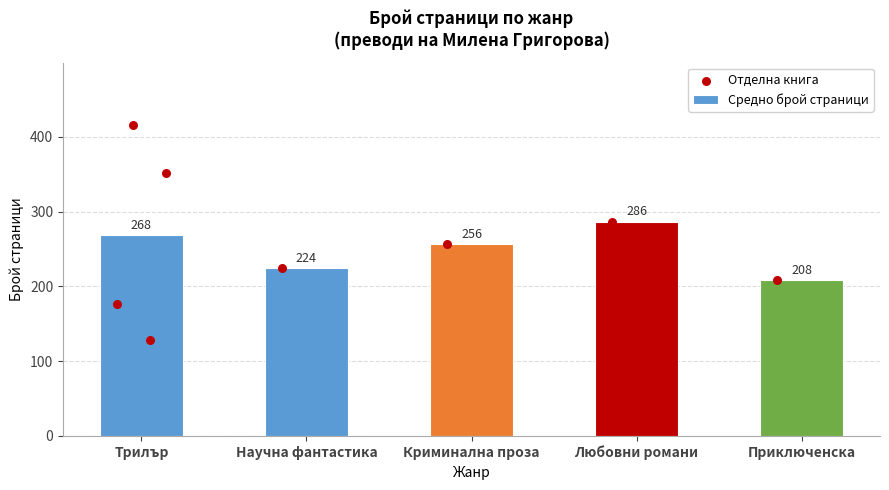

What is the sum of the Средно брой страници values at Научна фантастика and Приключенска?

432